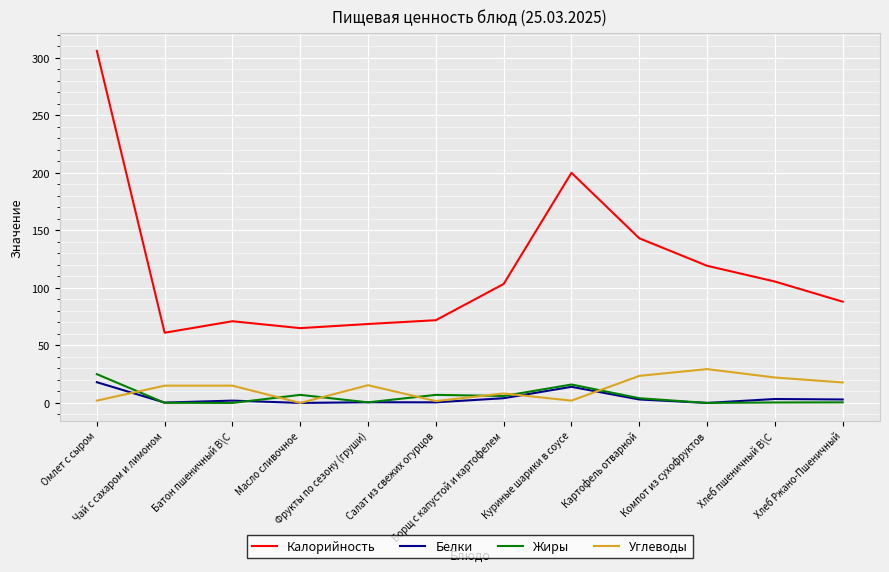

True or false: Жиры and Калорийность intersect in this chart.

False